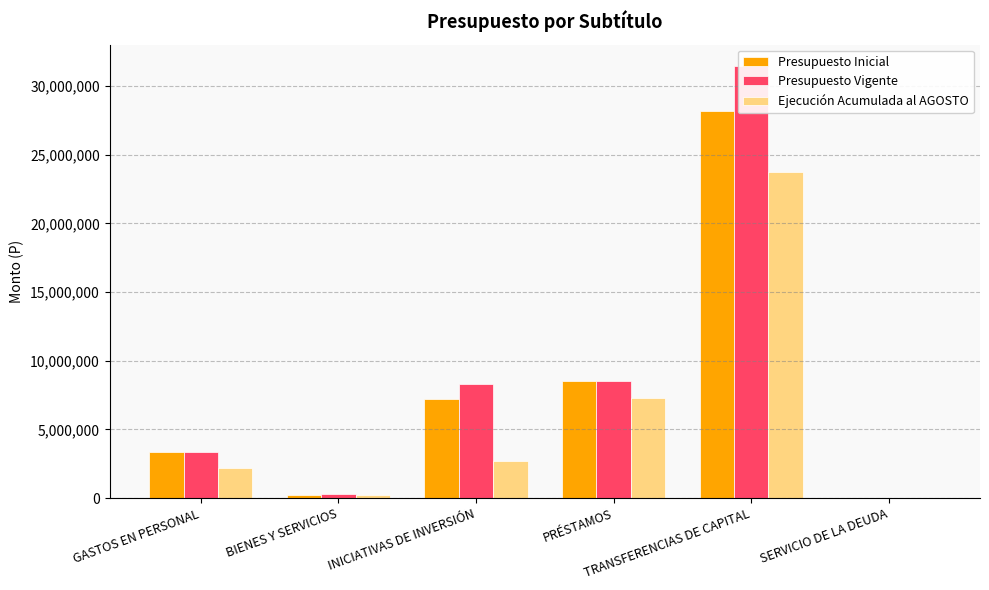

List the labels in order of Presupuesto Inicial value, smallest first.

SERVICIO DE LA DEUDA, BIENES Y SERVICIOS, GASTOS EN PERSONAL, INICIATIVAS DE INVERSIÓN, PRÉSTAMOS, TRANSFERENCIAS DE CAPITAL